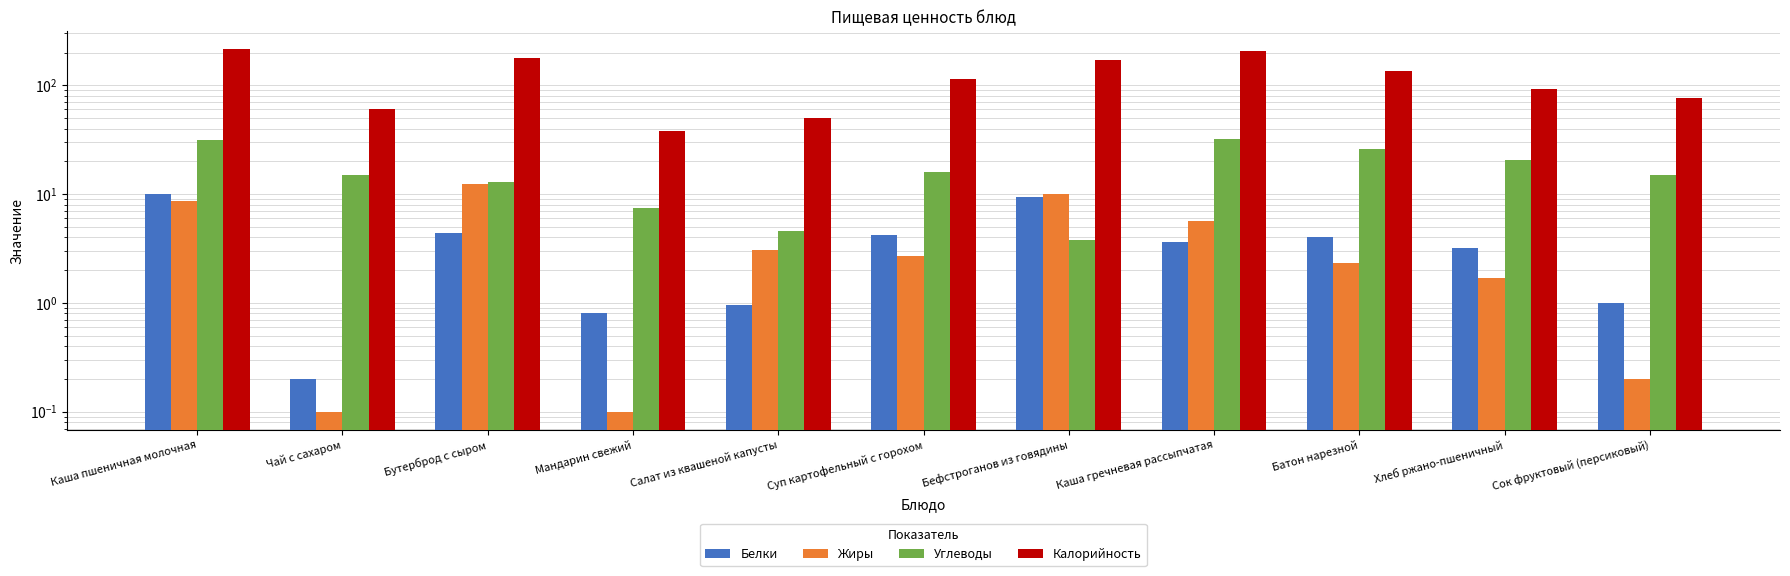

What is the value of the Белки bar at the 7th from the left?

9.4